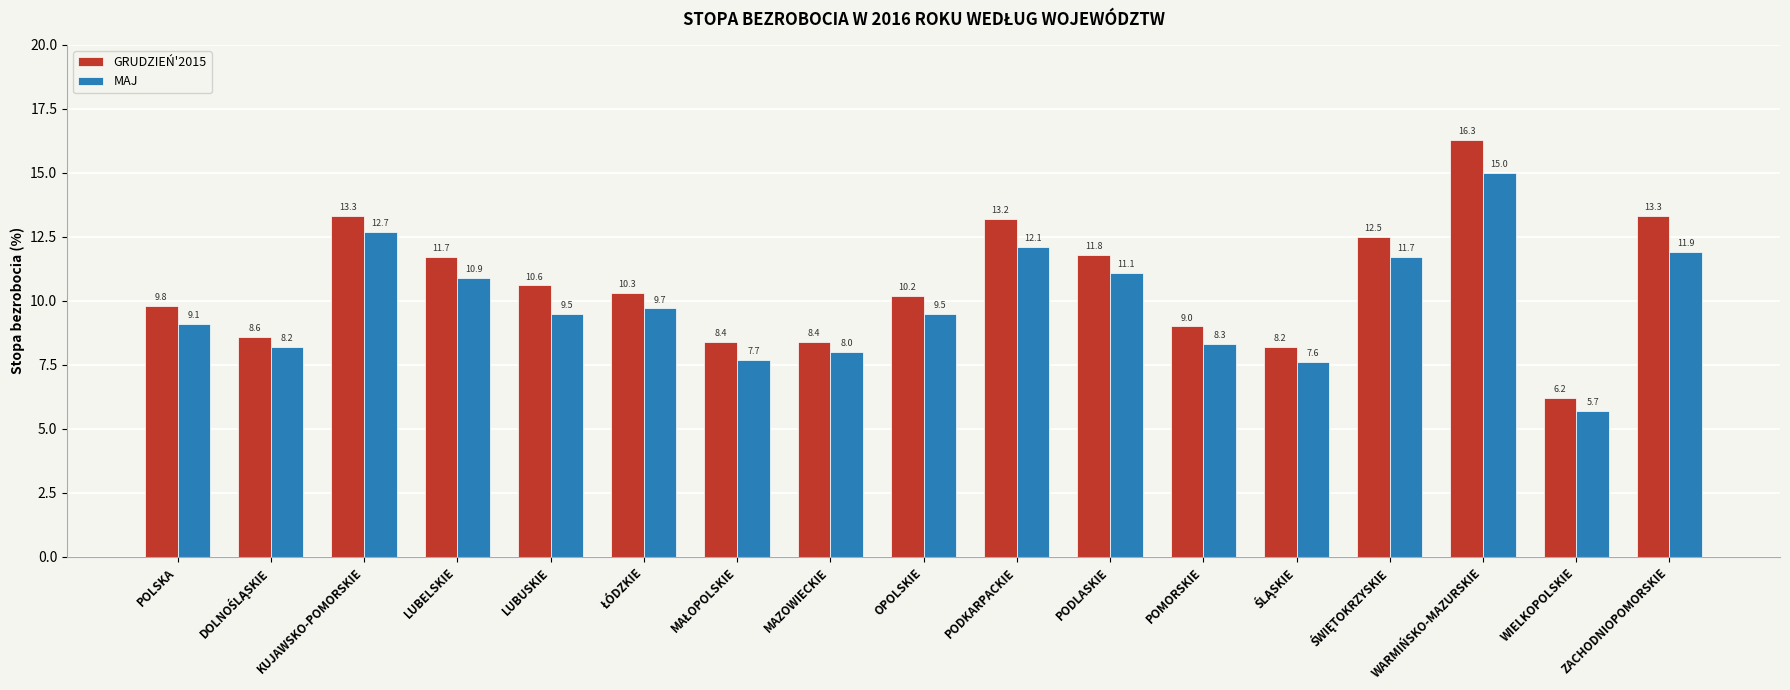

How many bars are there in each group?

2